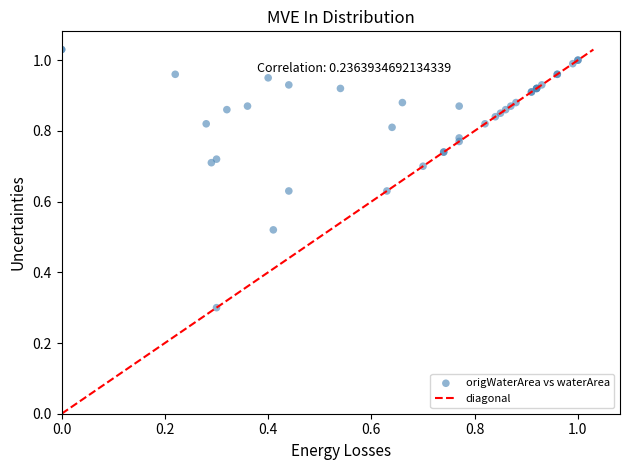

What Y value in the scatter plot is closest to 0?

0.3